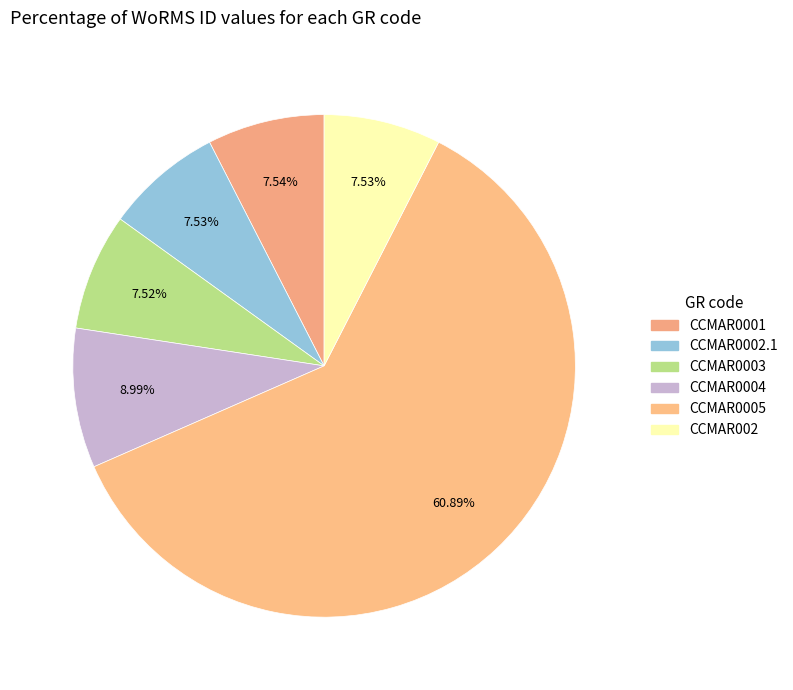

How many segments does this pie chart have?

6